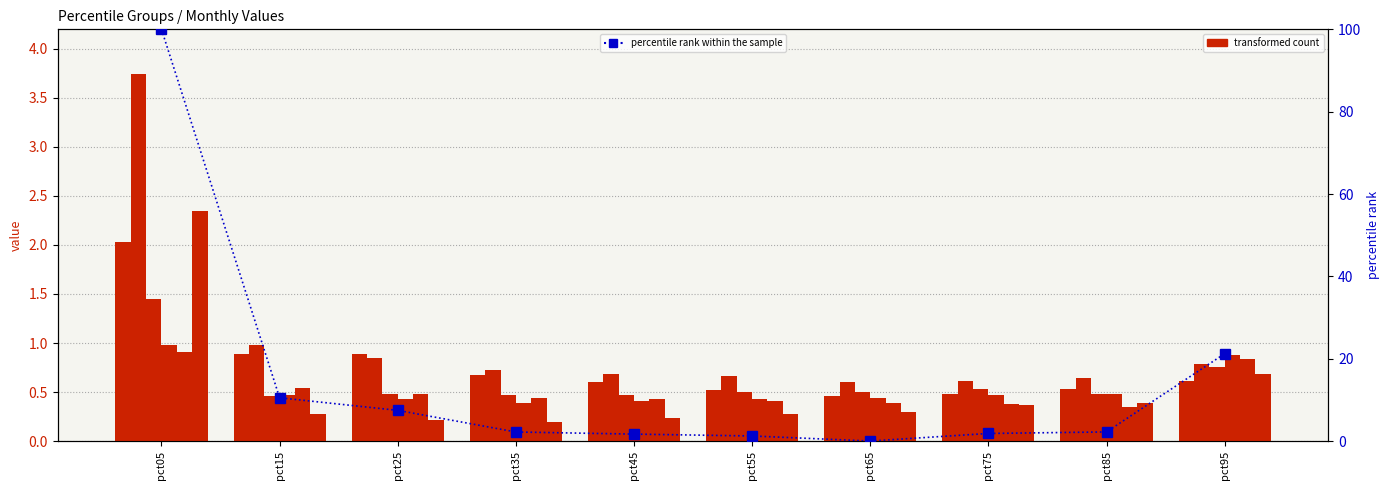

What is the greatest value displayed?

3.7